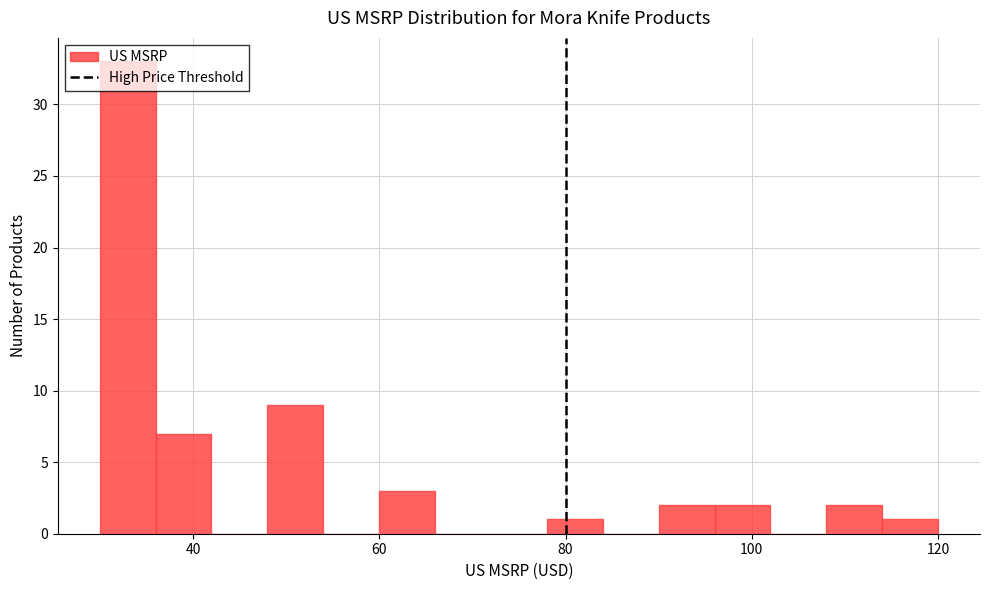

Around what value on the x-axis is the tallest bar? Give the approximate position of its centre, as read against the axis.

32